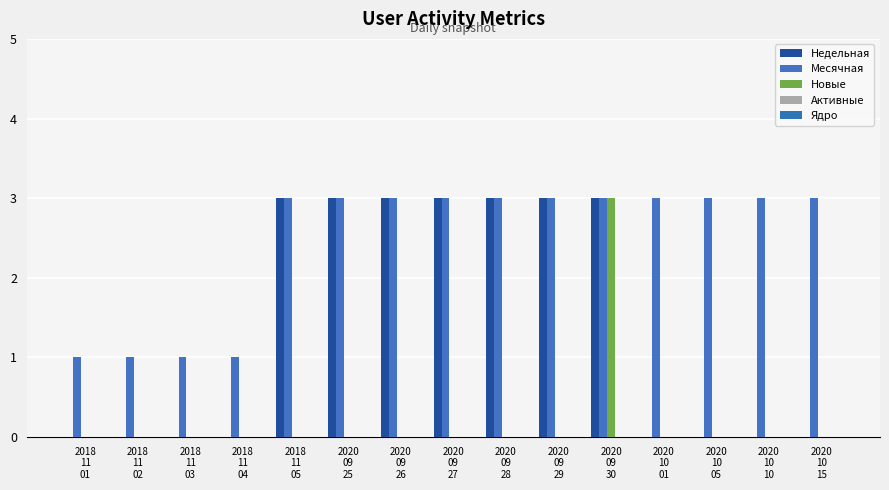

Are the bars grouped side by side (vs. stacked)?

Yes